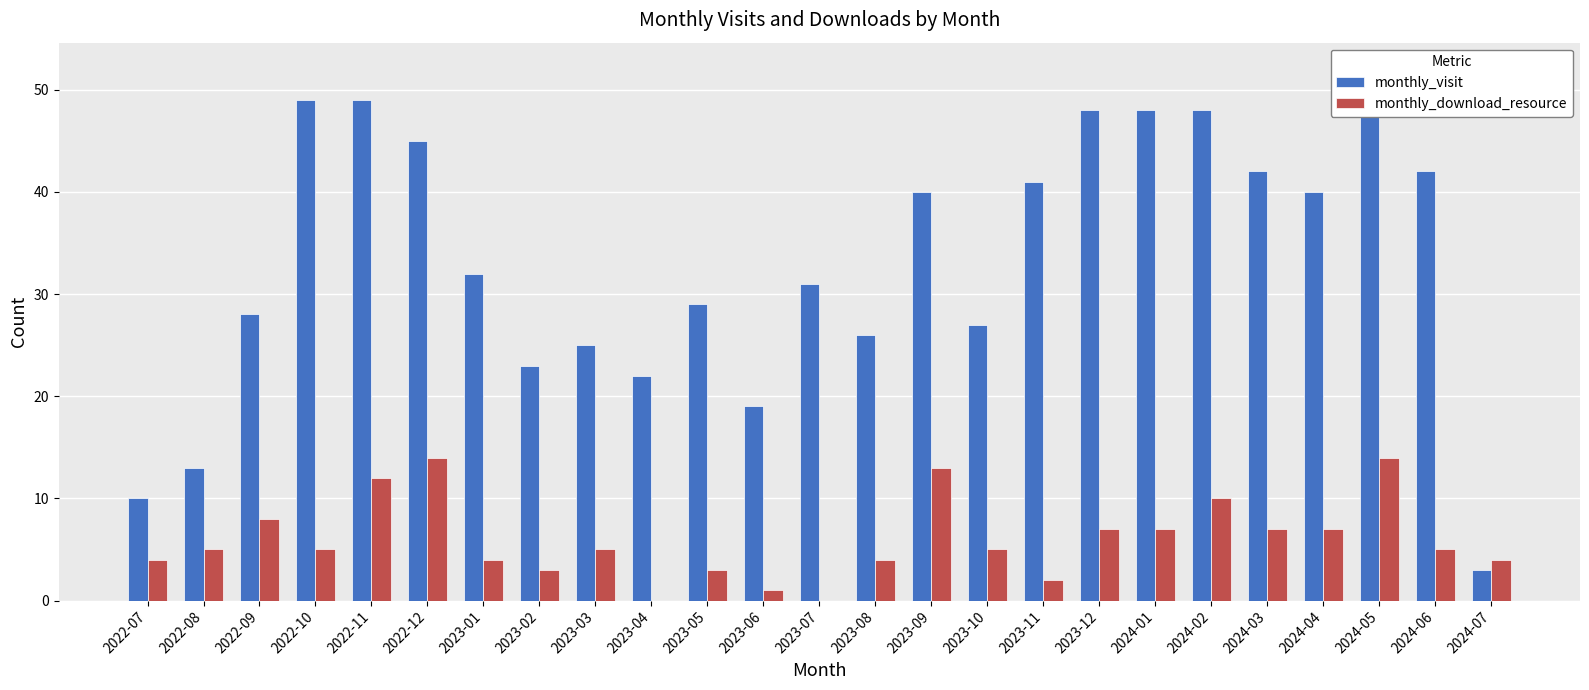

What are all the series names shown in the legend?

monthly_visit, monthly_download_resource